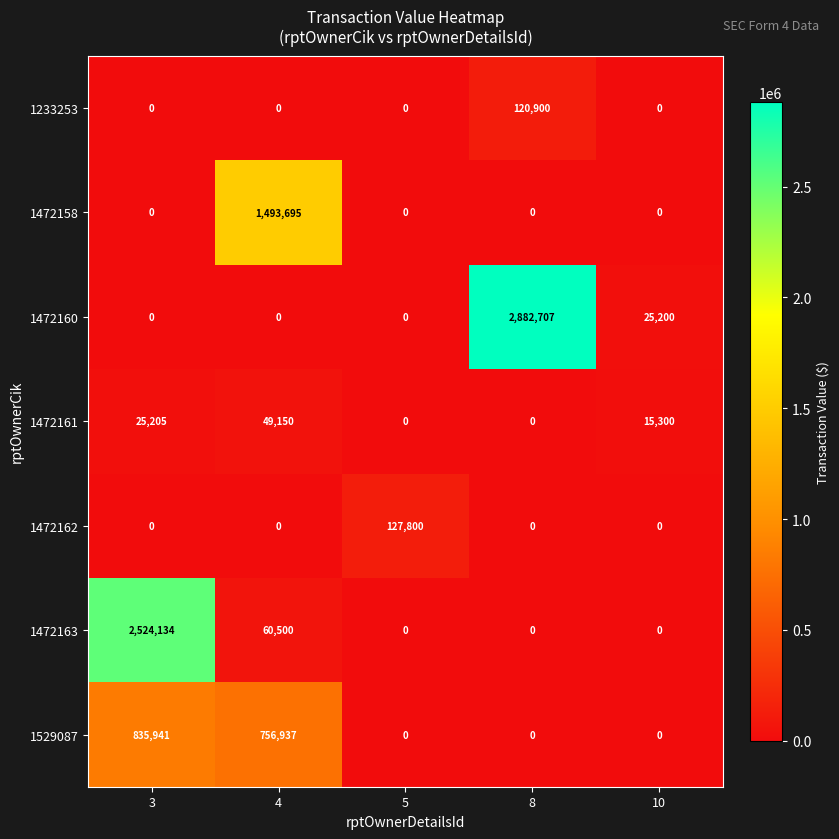

What is the highest value of the 1472161 series?

49150